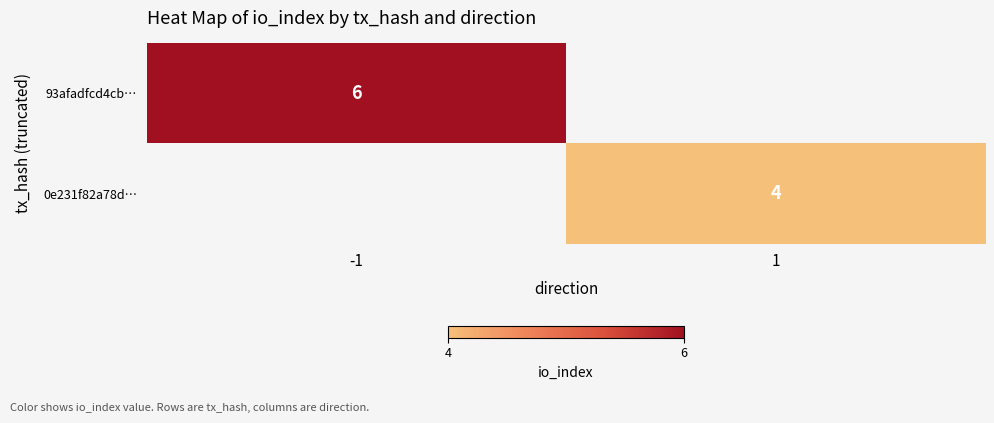

True or false: 93afadfcd4cb… has a value of 4 at -1.

False